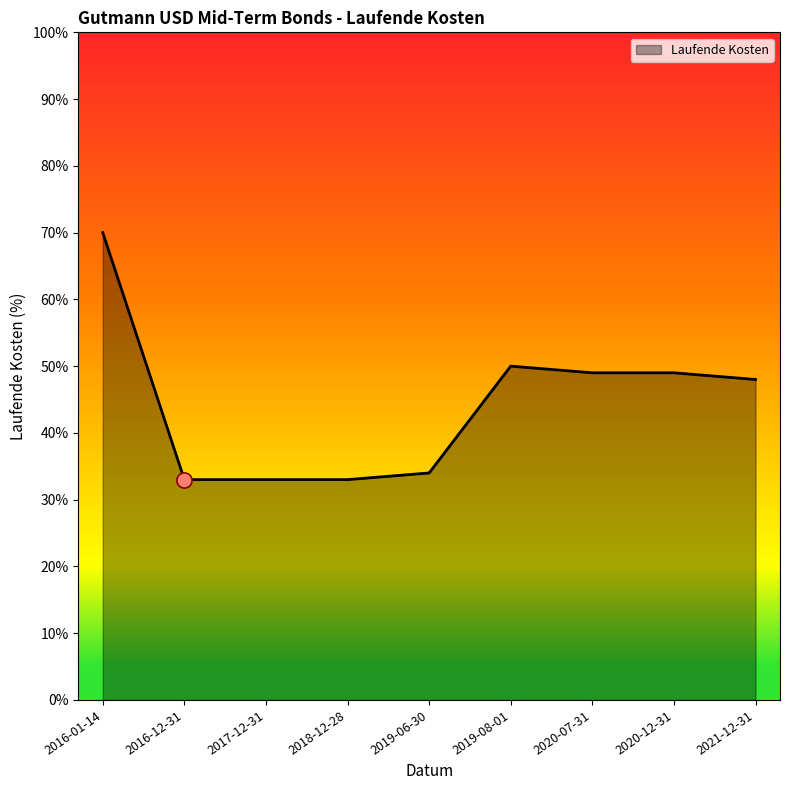

What is the change in value from 2016-01-14 to 2018-12-28?

-0.4